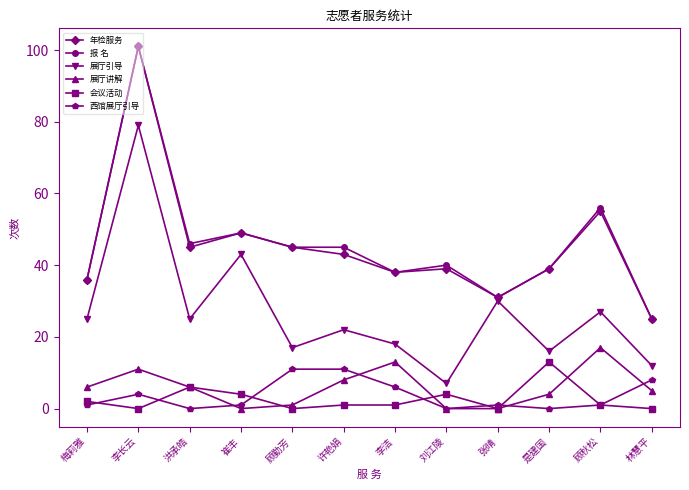

The value of 展厅讲解 at 崔丰 is 0. True or false?

True